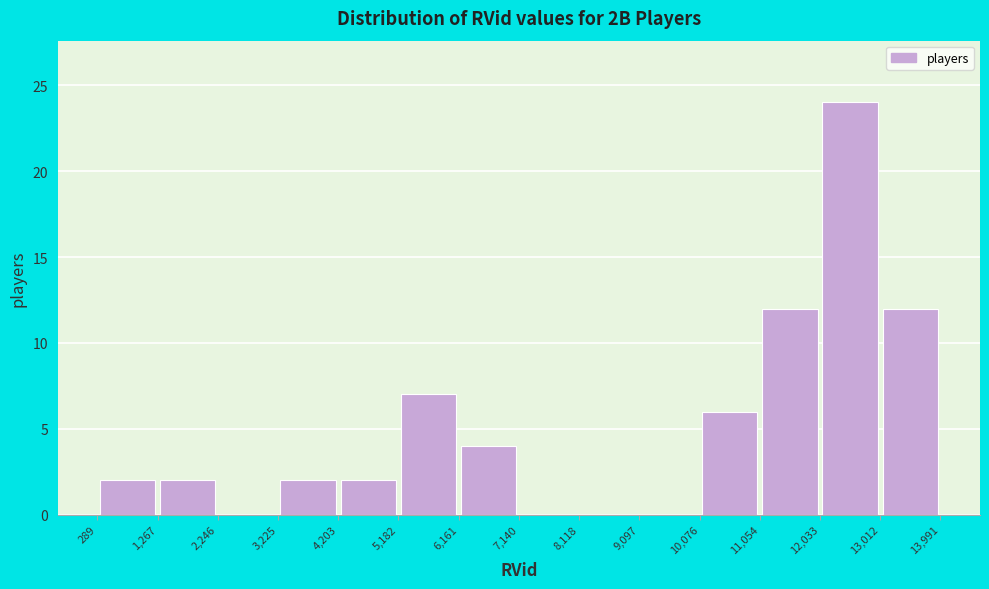

Reading left to right, list every bar in this chart as the range it spans on the x-axis followed by its height. The values are not printed on the chart, so give them approximately, as read against the axis.

289 to 1,267: 2
1,267 to 2,246: 2
2,246 to 3,225: 0
3,225 to 4,203: 2
4,203 to 5,182: 2
5,182 to 6,161: 7
6,161 to 7,140: 4
7,140 to 8,118: 0
8,118 to 9,097: 0
9,097 to 10,076: 0
10,076 to 11,054: 6
11,054 to 12,033: 12
12,033 to 13,012: 24
13,012 to 13,991: 12